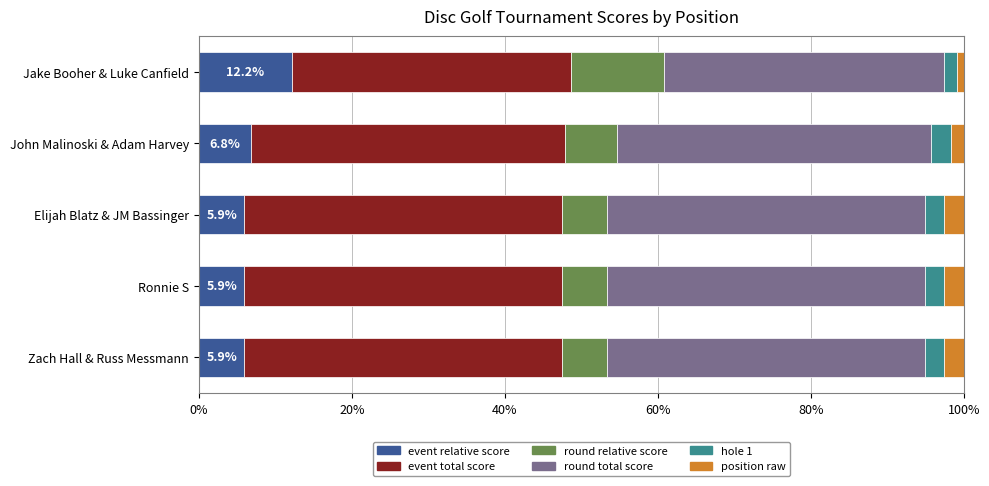

What is the difference between the maximum and minimum values in the event relative score series?

6.2